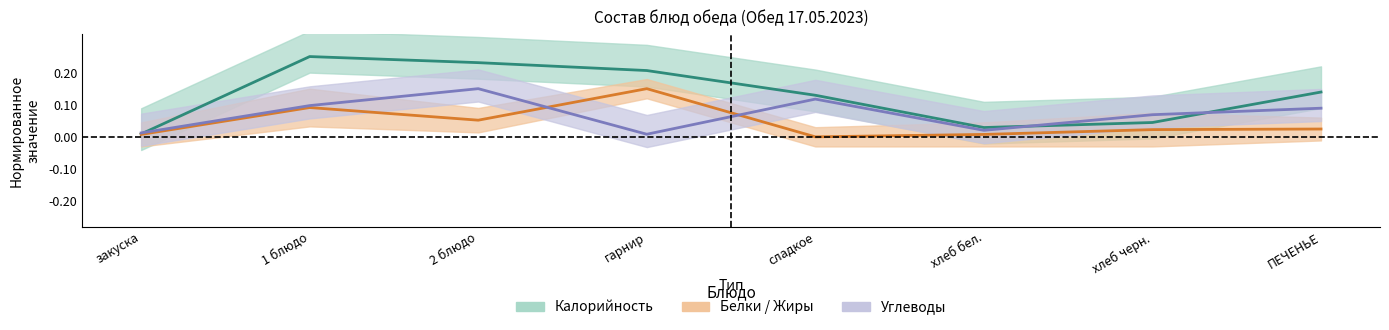

How many distinct data groups are displayed?

3